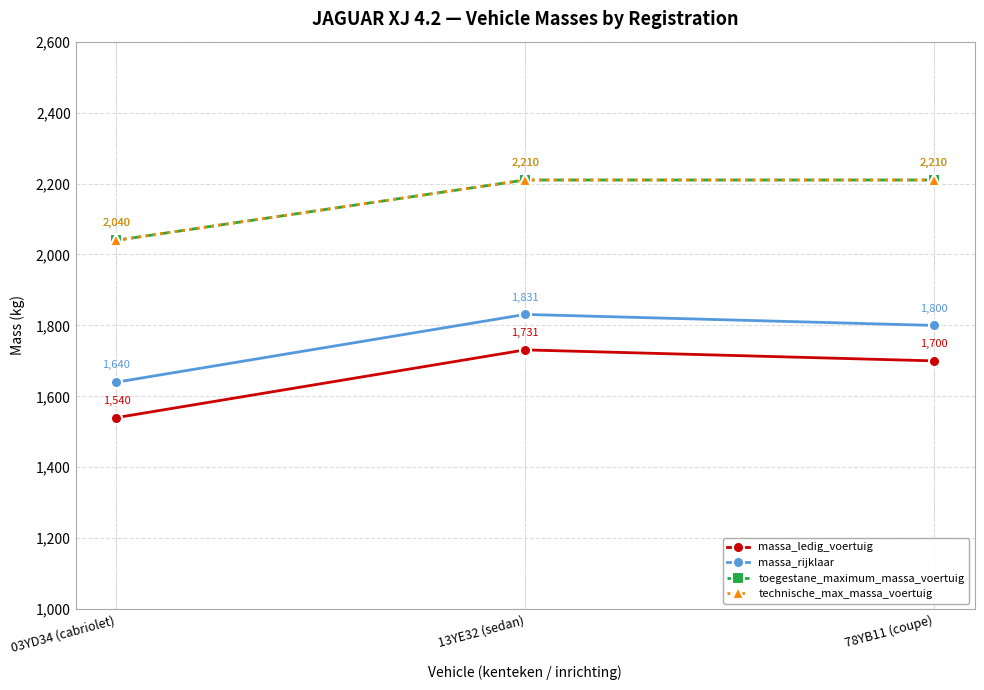

What is the value of the massa_rijklaar point at the 3rd from the left?

1800